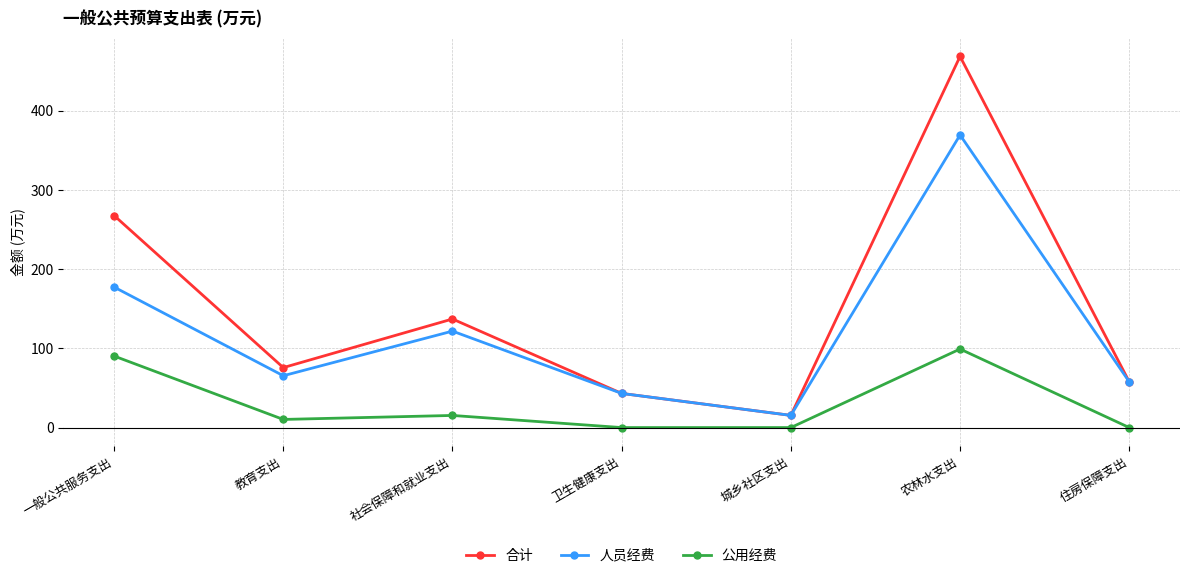

Is this an area chart (filled region under the line)?

No